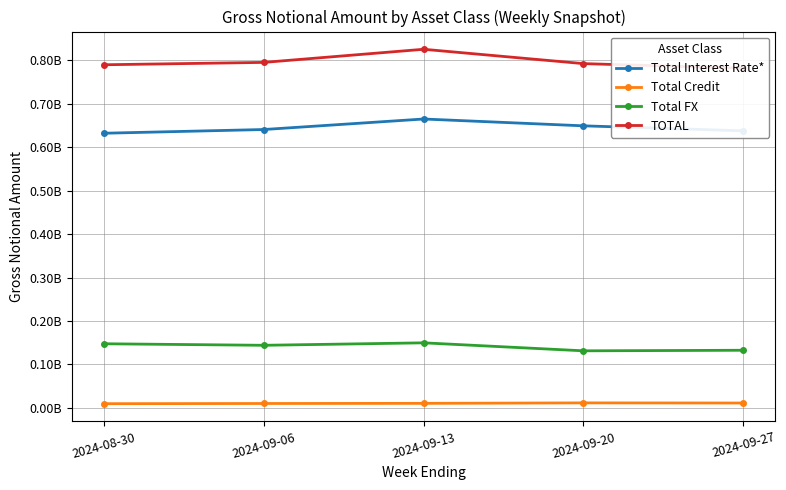

The value of Total Interest Rate* at 2024-09-20 is 648769678. True or false?

True